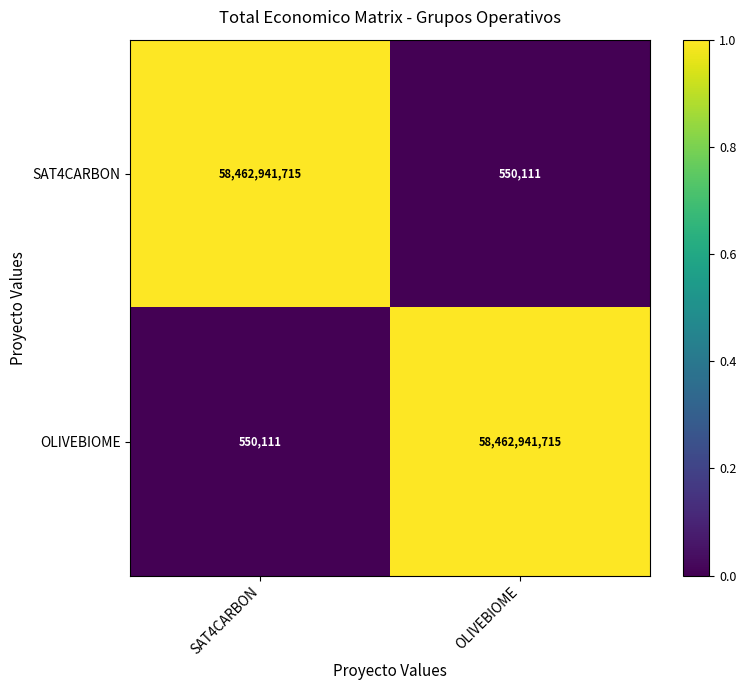

Reading right to left, transcribe all the data shown in this chart.

SAT4CARBON: 550111	58462941715
OLIVEBIOME: 58462941715	550111